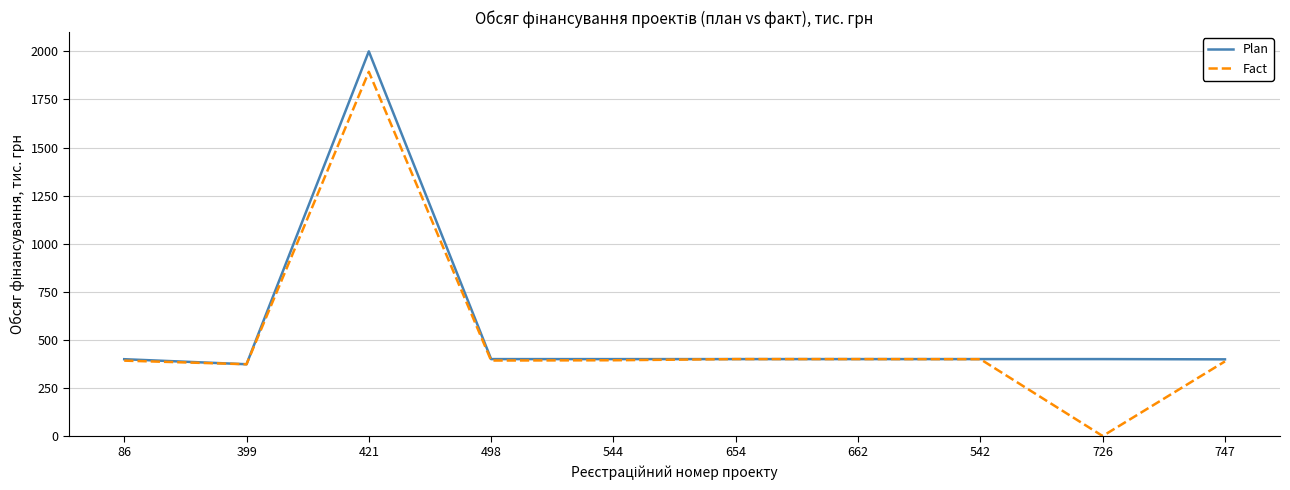

The value of Plan at 726 is 400.0. True or false?

True